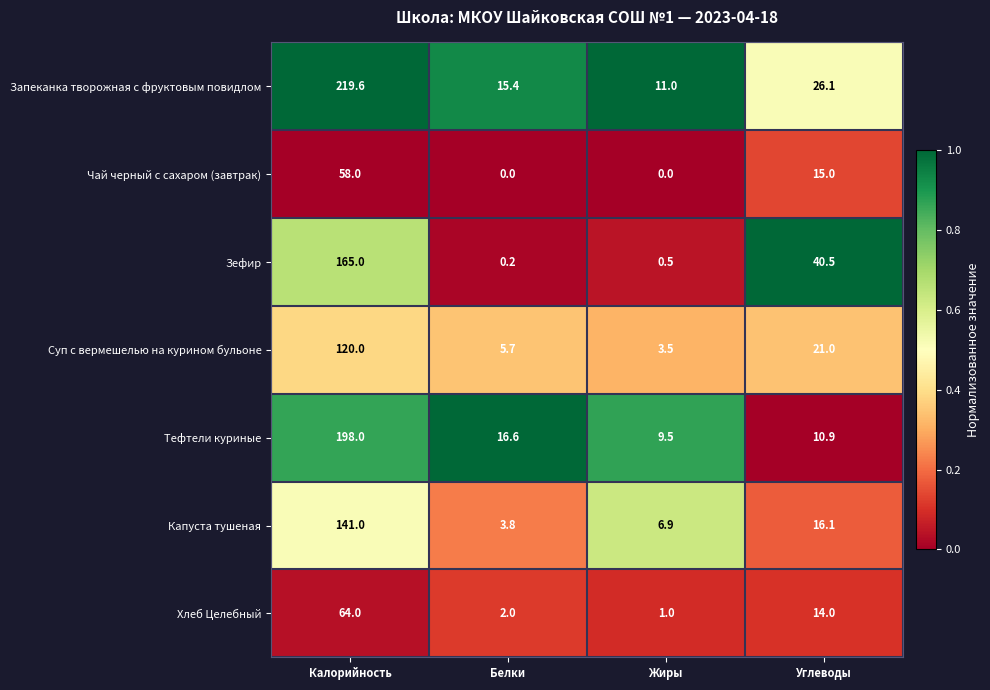

Reading left to right, list all the values displayed in this chart.

Запеканка творожная с фруктовым повидлом: Калорийность=219.6	Белки=15.4	Жиры=11.0	Углеводы=26.1
Чай черный с сахаром (завтрак): Калорийность=58.0	Белки=0.0	Жиры=0.0	Углеводы=15.0
Зефир: Калорийность=165.0	Белки=0.2	Жиры=0.5	Углеводы=40.5
Суп с вермешелью на курином бульоне: Калорийность=120.0	Белки=5.7	Жиры=3.5	Углеводы=21.0
Тефтели куриные: Калорийность=198.0	Белки=16.6	Жиры=9.5	Углеводы=10.9
Капуста тушеная: Калорийность=141.0	Белки=3.8	Жиры=6.9	Углеводы=16.1
Хлеб Целебный: Калорийность=64.0	Белки=2.0	Жиры=1.0	Углеводы=14.0